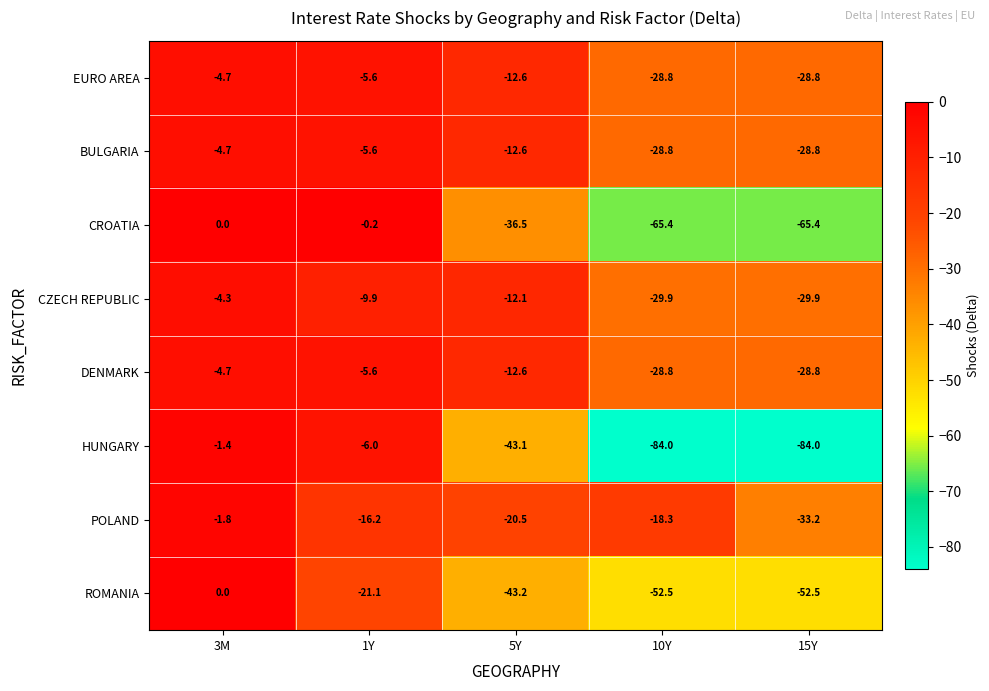

Which label corresponds to the largest value in the chart?

3M